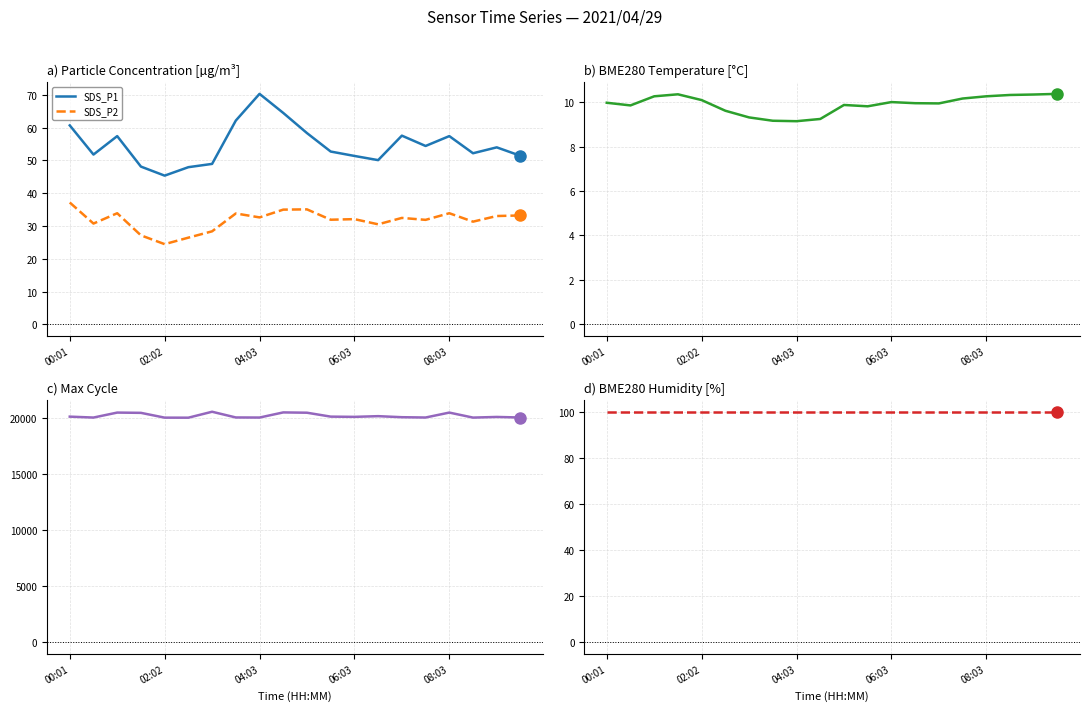

The value of SDS_P2 at 06:03 is 46.2. True or false?

False